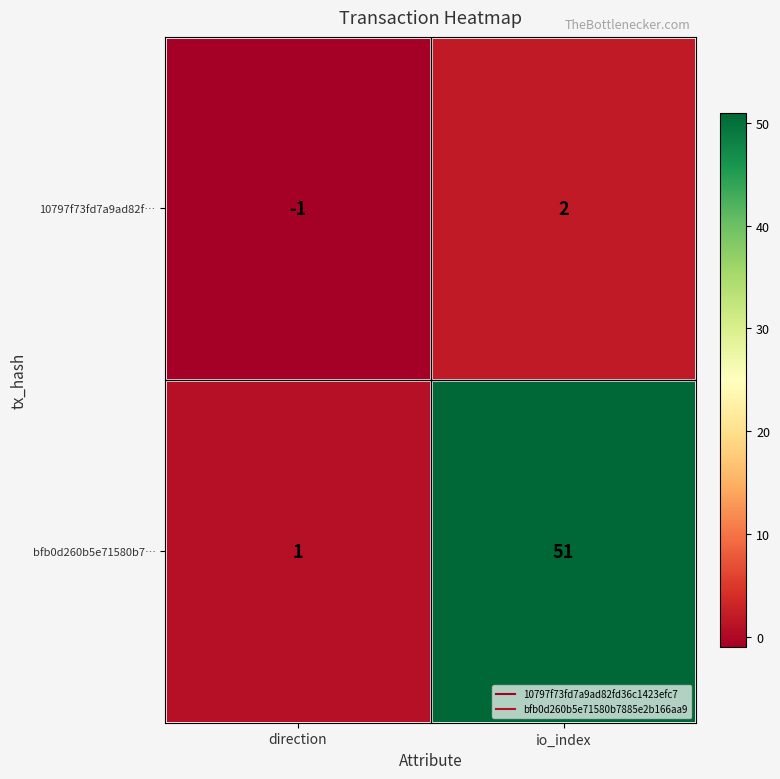

Which series has the widest spread of values?

bfb0d260b5e71580b7…